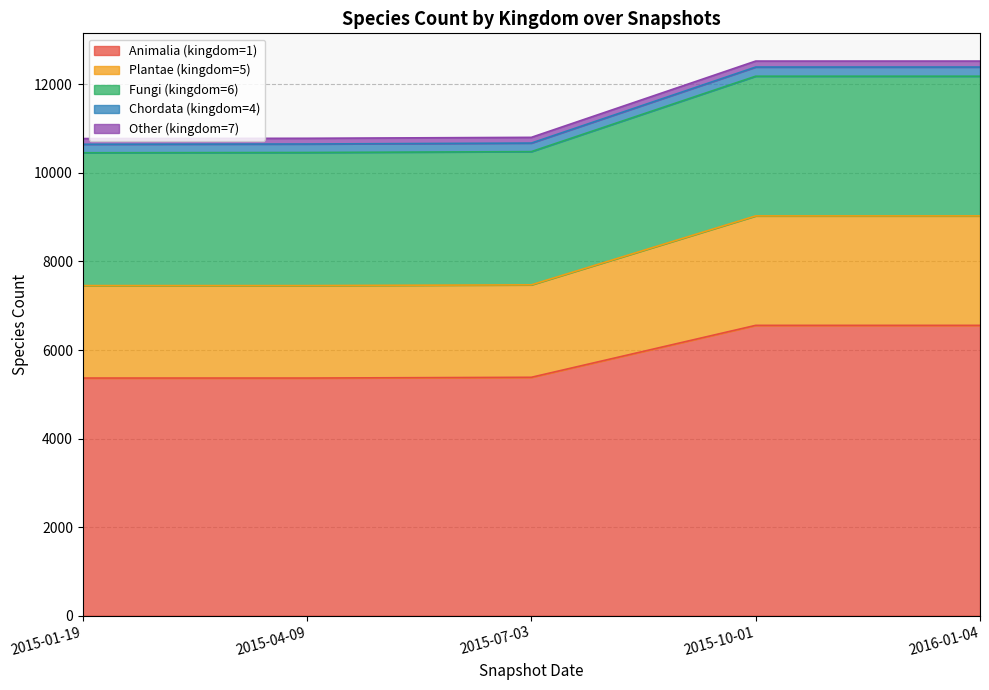

True or false: Plantae (kingdom=5) has more than 2 interior local peaks.

False